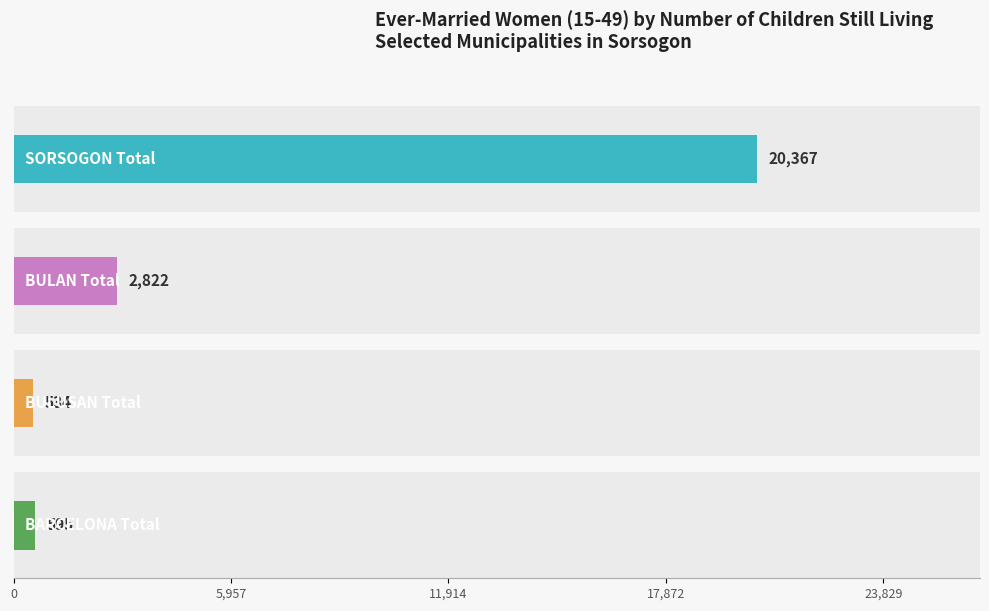

At how many categories does at least one series exceed 9051?

1